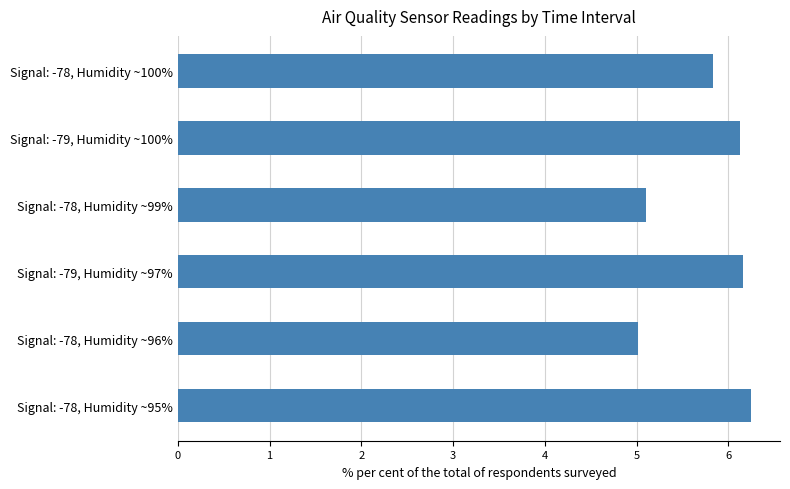

What is the smallest value displayed?

5.0